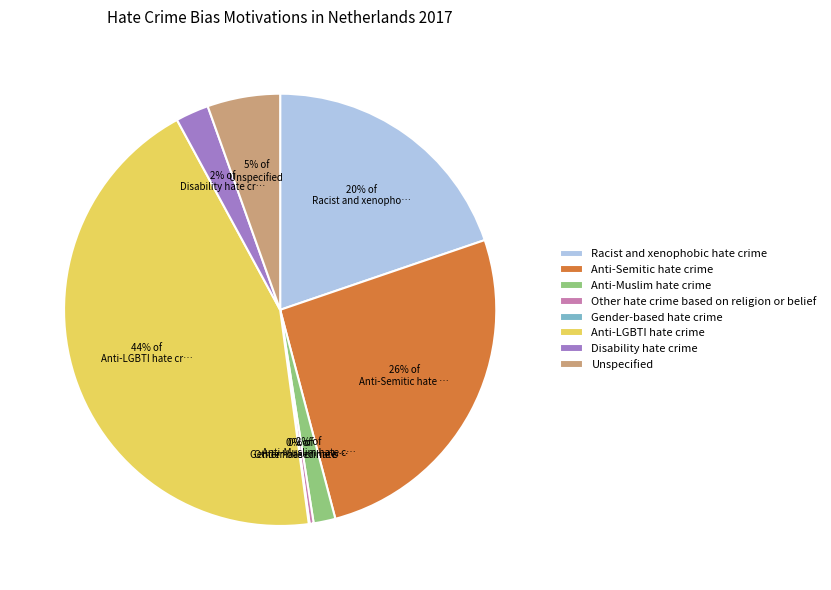

Which slice is the largest?

Anti-LGBTI hate crime